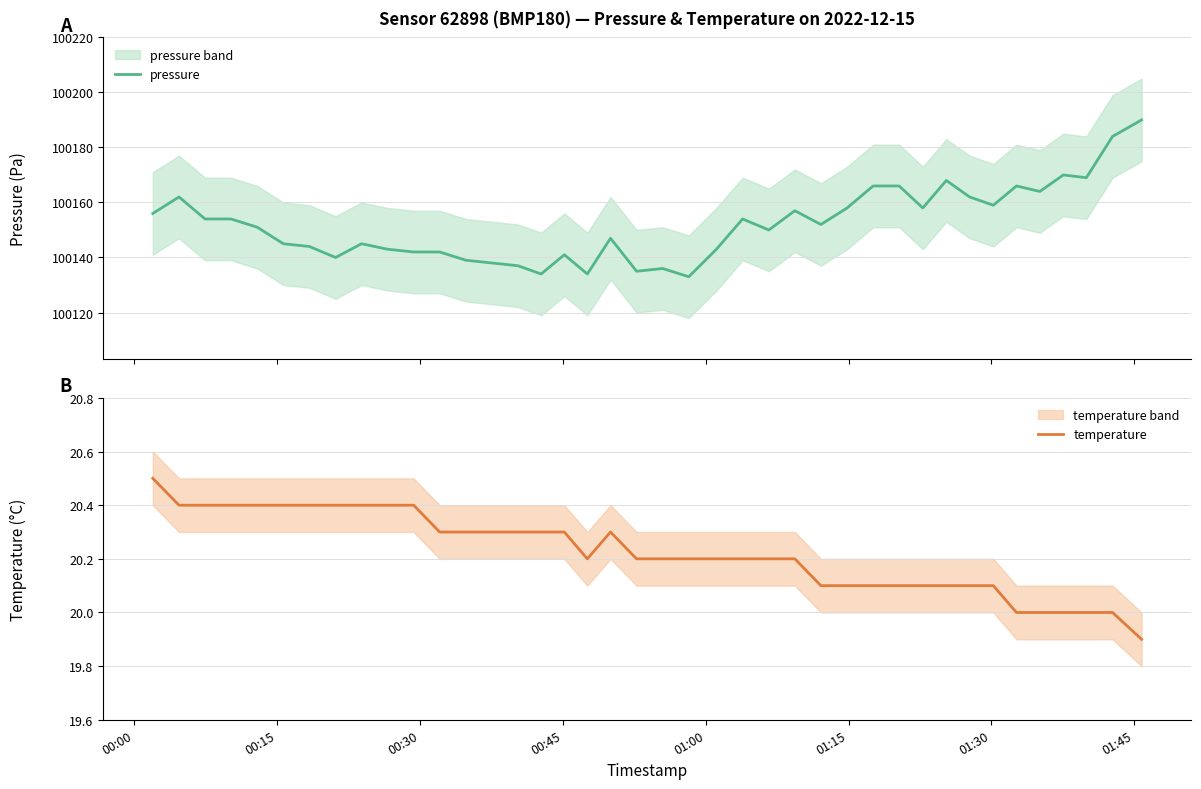

Which series has the largest total across all categories?

pressure